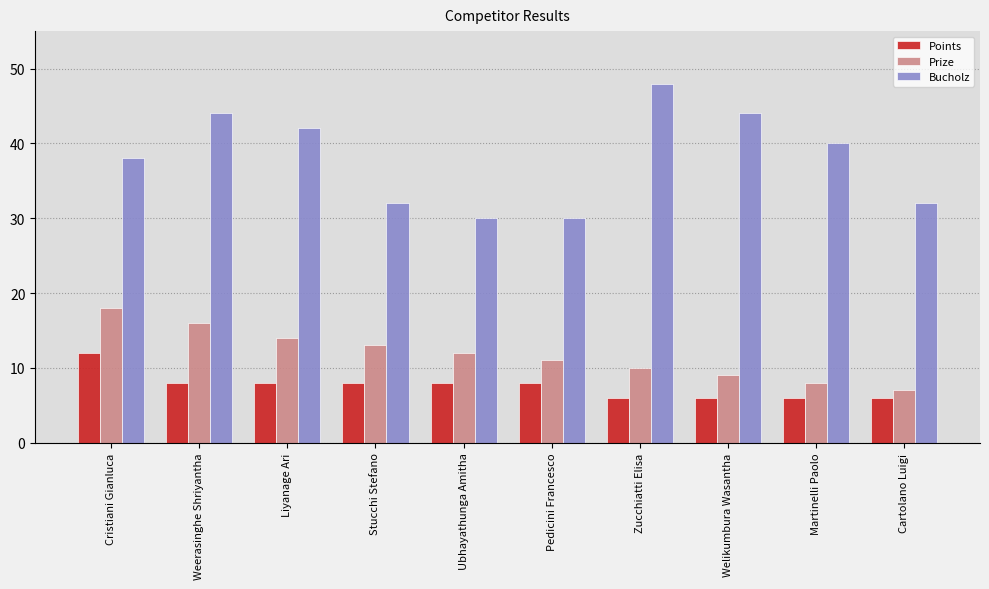

What is the label of the 8th bar from the right?

Liyanage Ari